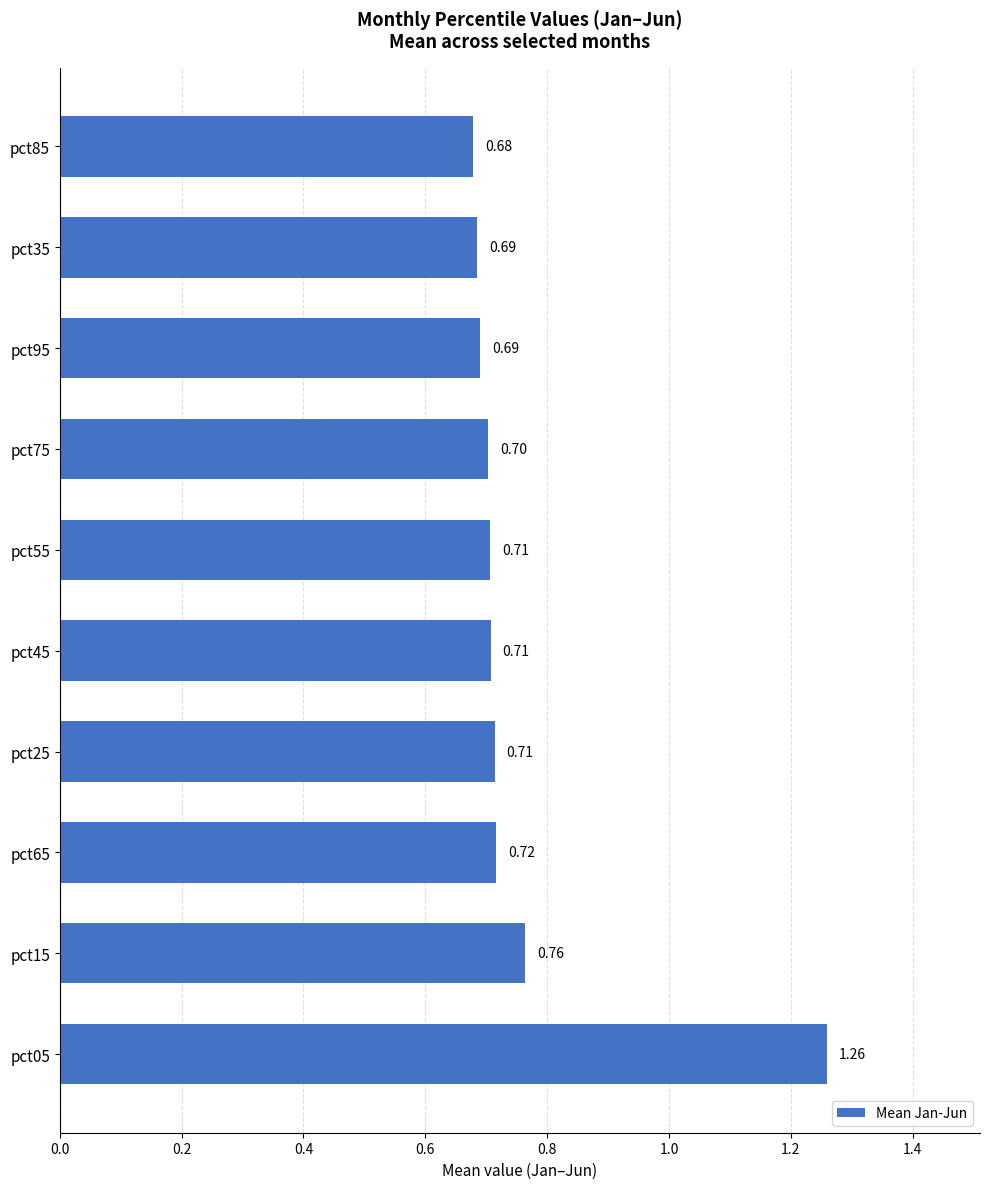

How many bars are there in total?

10